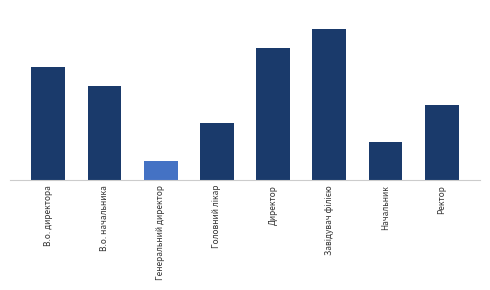

How many data points are above 5?

3